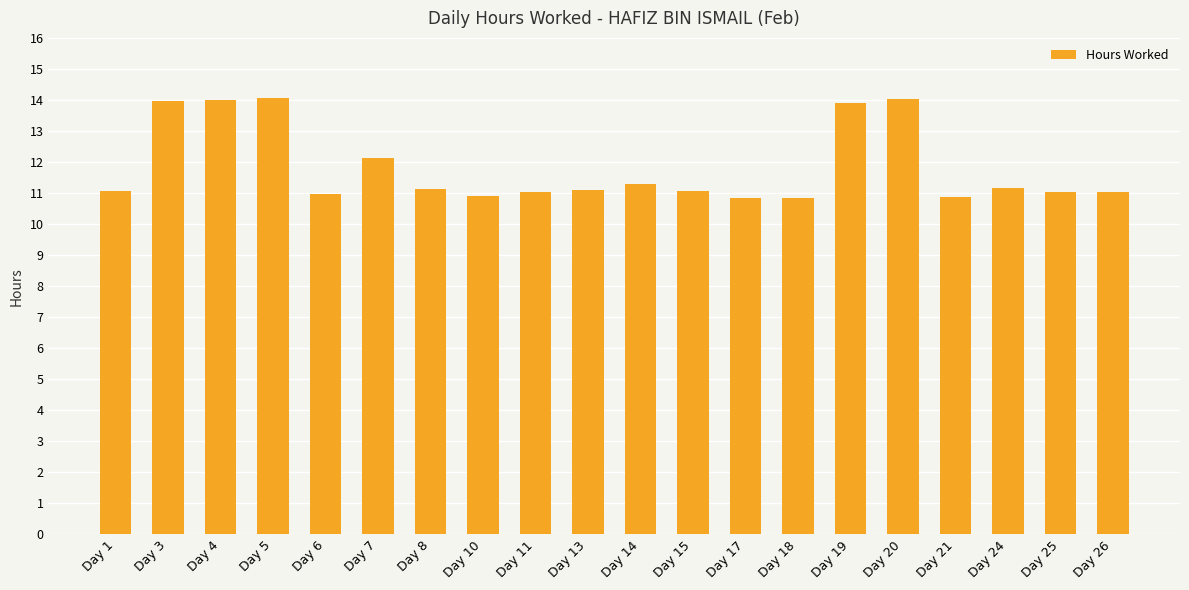

Approximately how many times larger is the value at Day 3 compared to Day 6?

1.3